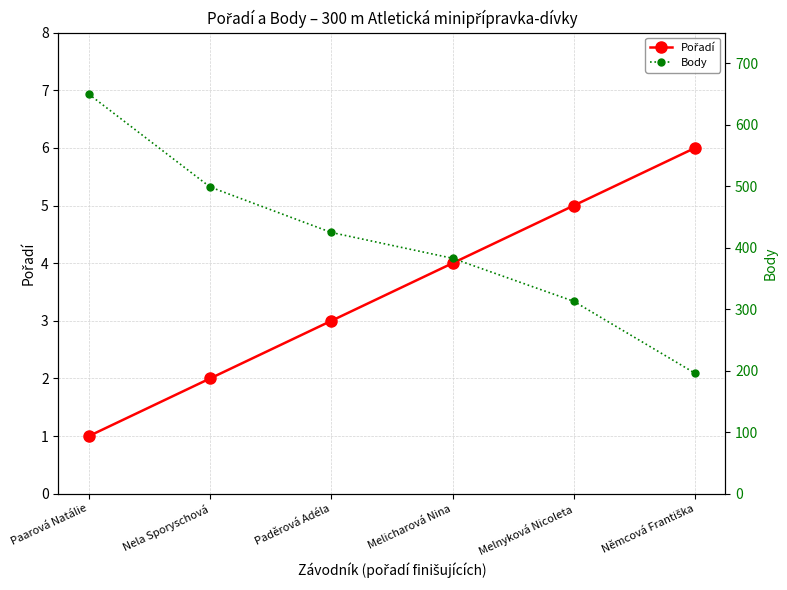

Reading right to left, what are all the values shown in this chart?

Pořadí: Němcová Františka=6	Melnyková Nicoleta=5	Melicharová Nina=4	Paděrová Adéla=3	Nela Sporyschová=2	Paarová Natálie=1
Body: Němcová Františka=196	Melnyková Nicoleta=313	Melicharová Nina=383	Paděrová Adéla=425	Nela Sporyschová=499	Paarová Natálie=650